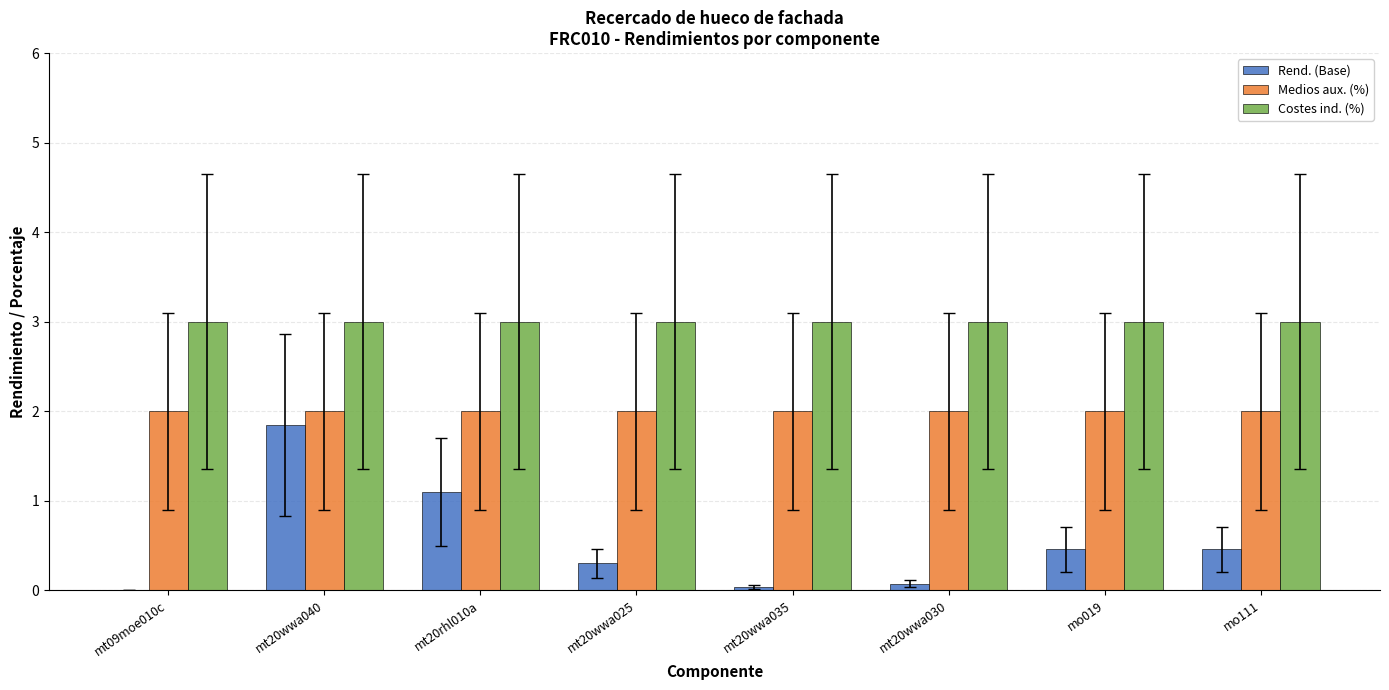

Which series changed the most between mt20wwa040 and mo019?

Rend. (Base)